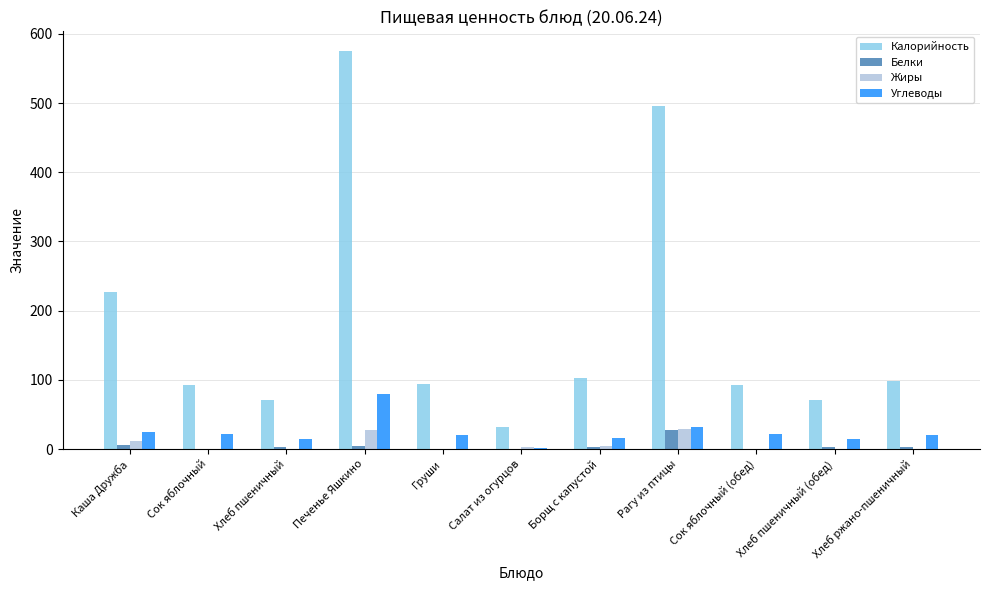

Where does the Калорийность series first go above 94?

Каша Дружба